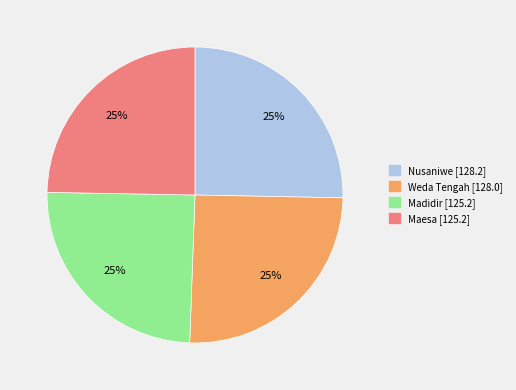

The Weda Tengah [128.0] slice represents 25% of the pie. True or false?

True